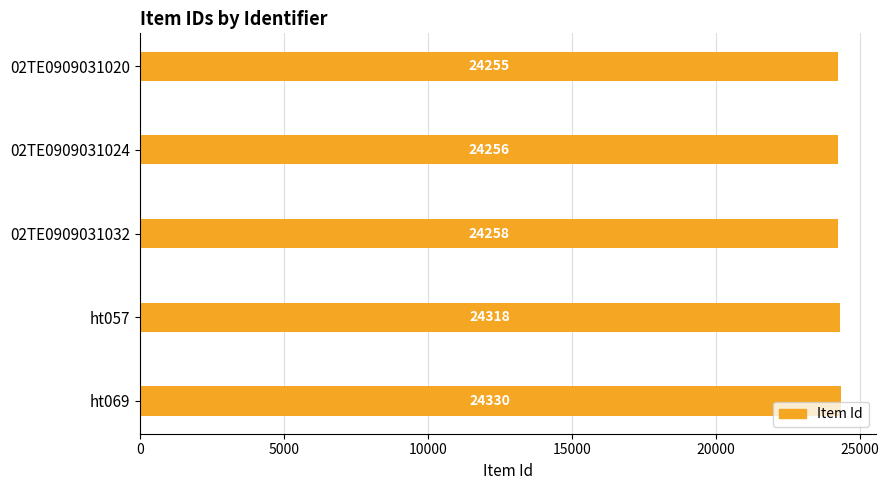

What is the average value?

24283